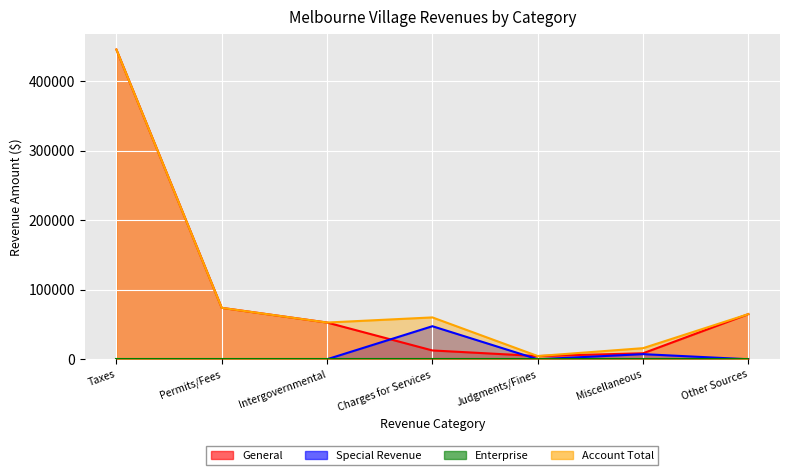

How many interior local peaks does the Account Total series have?

1